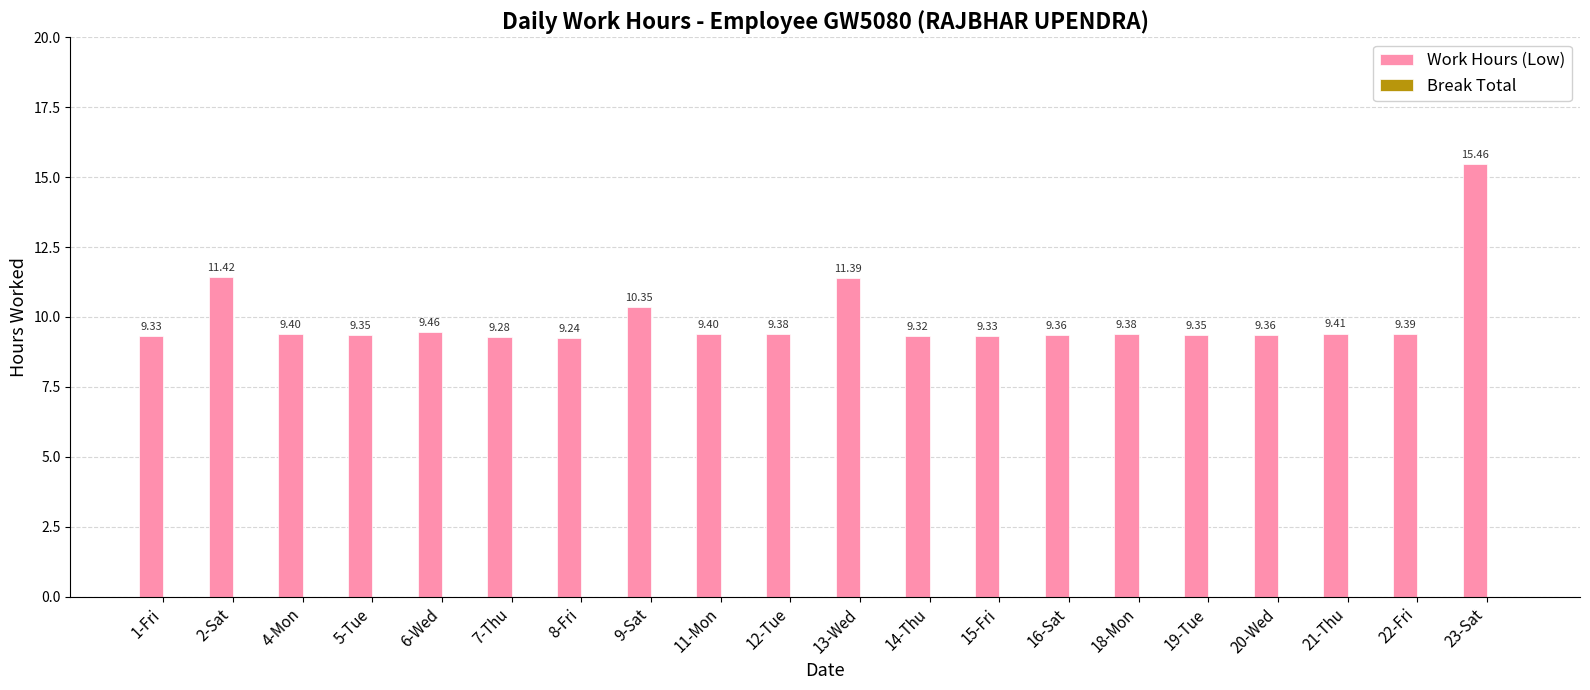

What is the average value?

9.9